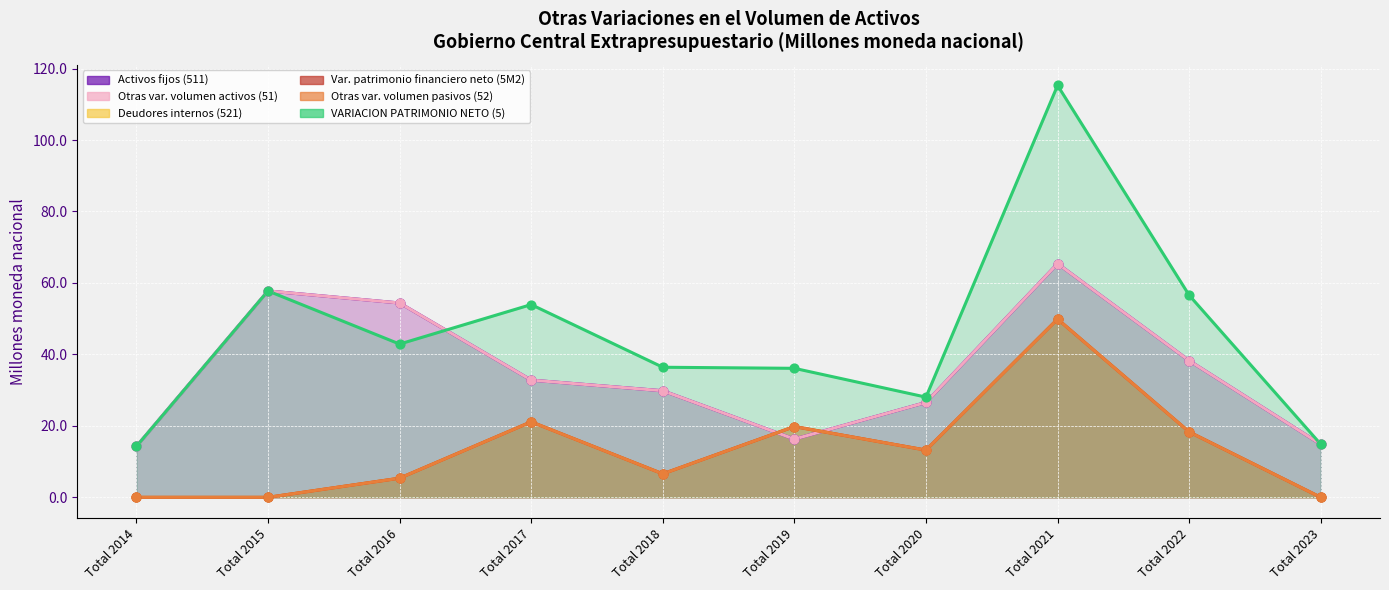

Which series has the widest spread of Y values?

VARIACION PATRIMONIO NETO (5)